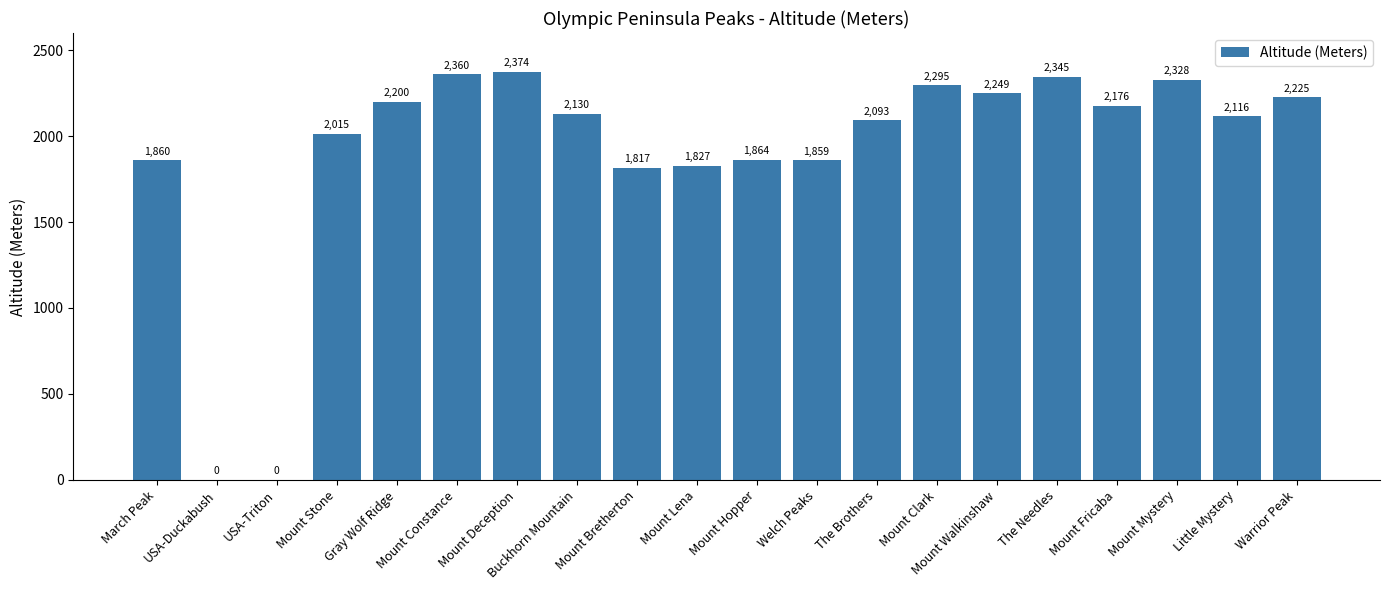

At which label is the value closest to 1187?

Mount Bretherton